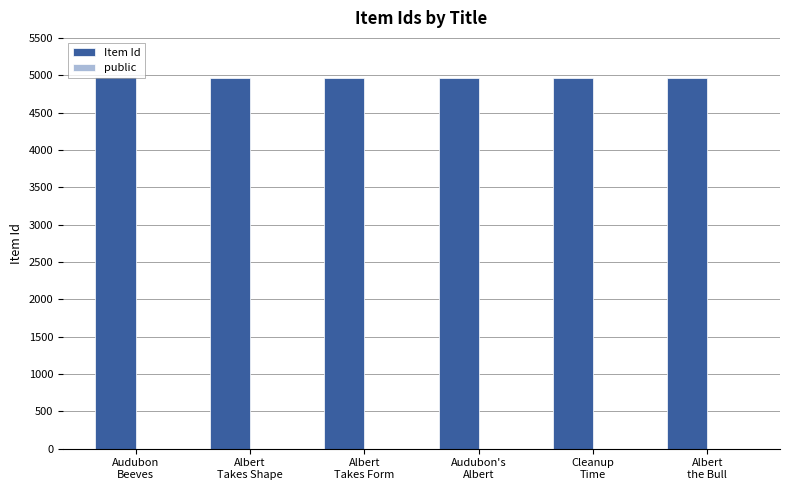

What is the sum of all Item Id values?

29771